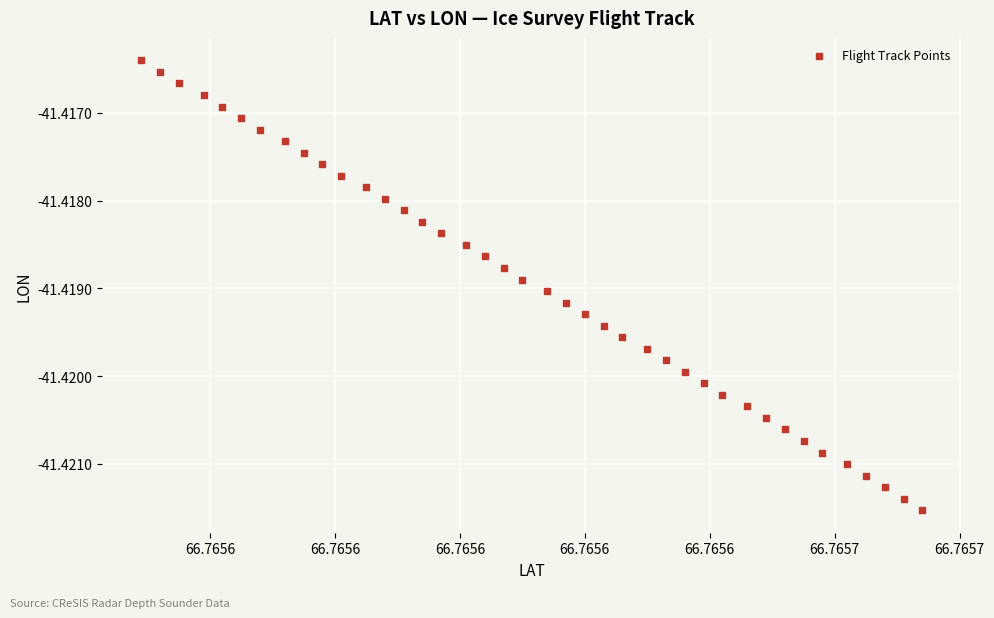

How many data points are displayed?

40